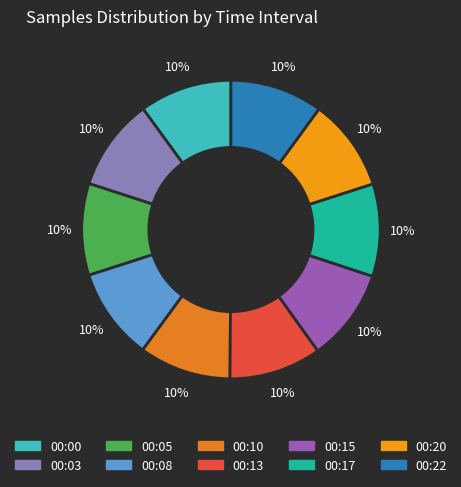

What is the total percentage of 00:15 and 00:00?

20.1%